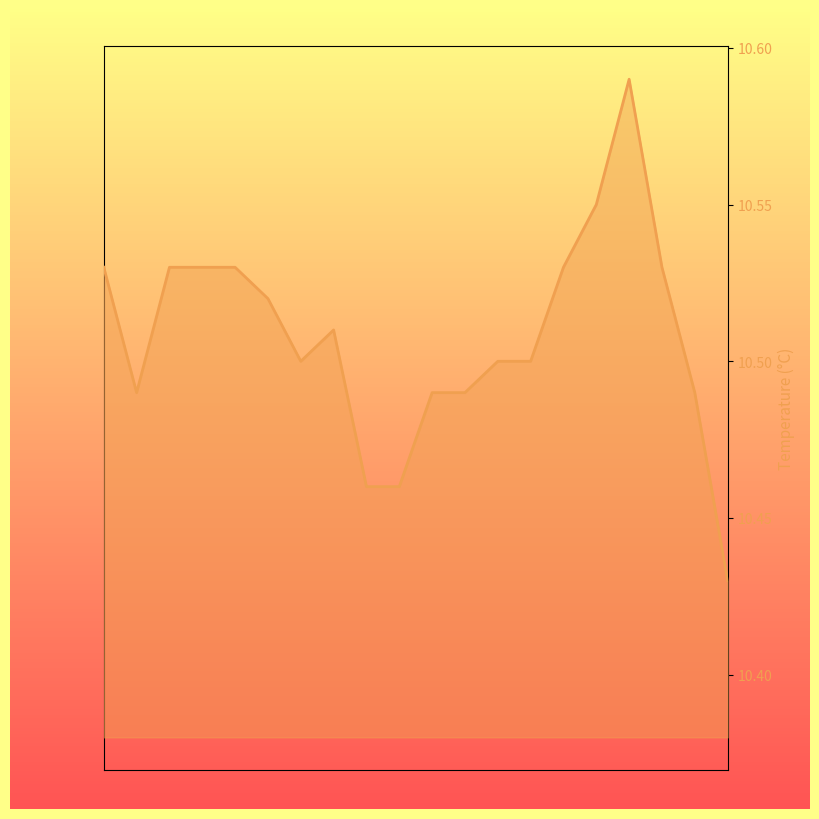

What is the total value across all series at 00:10?

99357.5